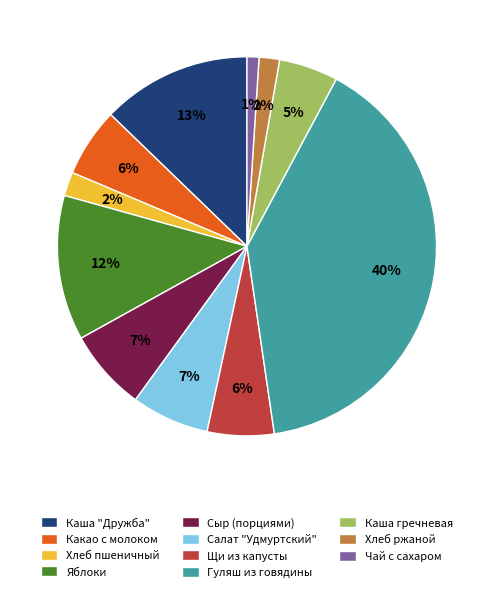

Is it true that Хлеб ржаной is 2% of the pie?

True